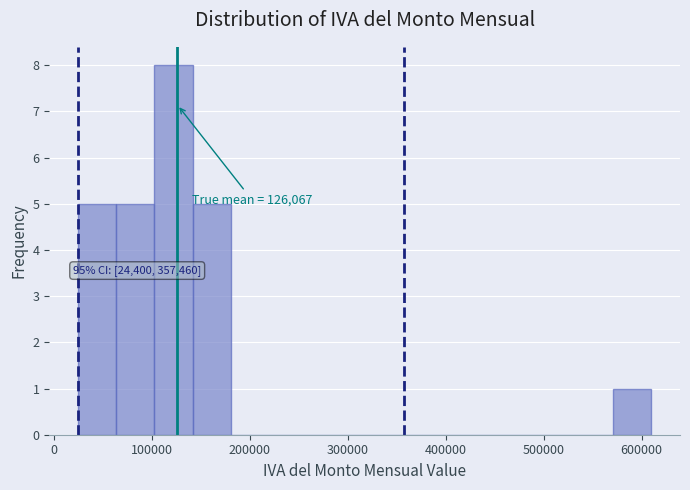

Read against the x-axis, roughly where is the centre of the tallest bar?

120000